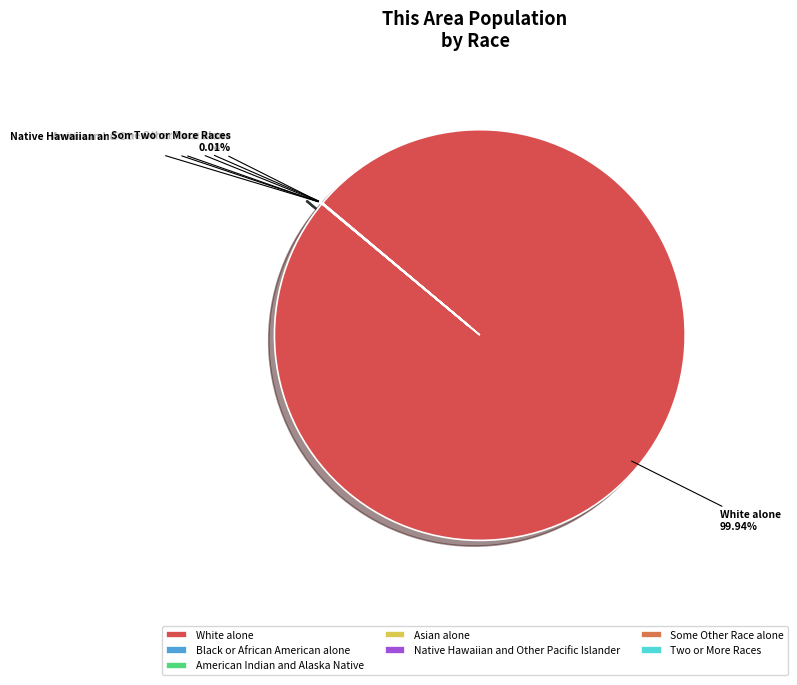

The White alone slice represents 100% of the pie. True or false?

True